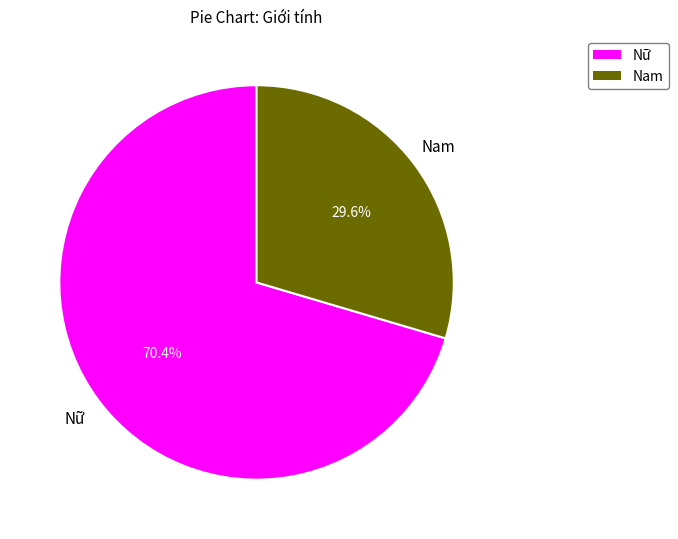

What is the total percentage of Nam and Nữ?

100.0%